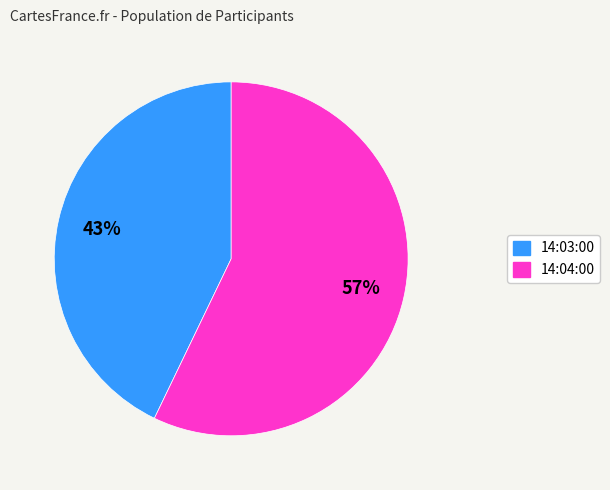

To the nearest percent, what is the average slice percentage?

50%